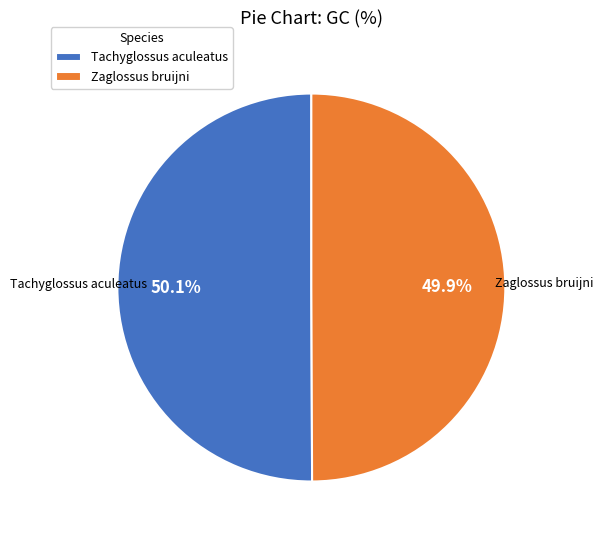

What is the total percentage of Zaglossus bruijni and Tachyglossus aculeatus?

100.0%